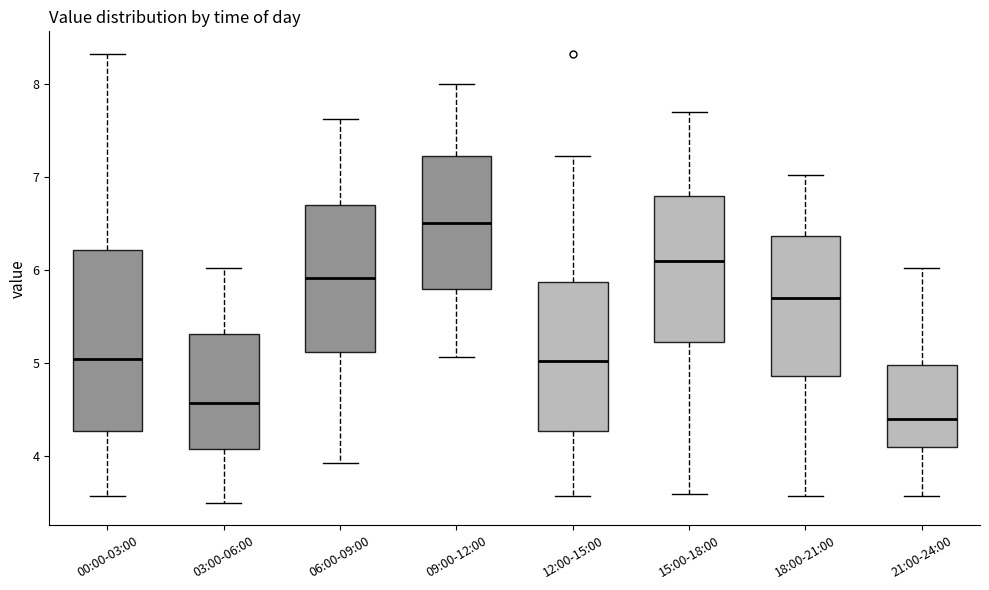

Which box is the tallest, from its lower edge to its upper edge?

00:00-03:00